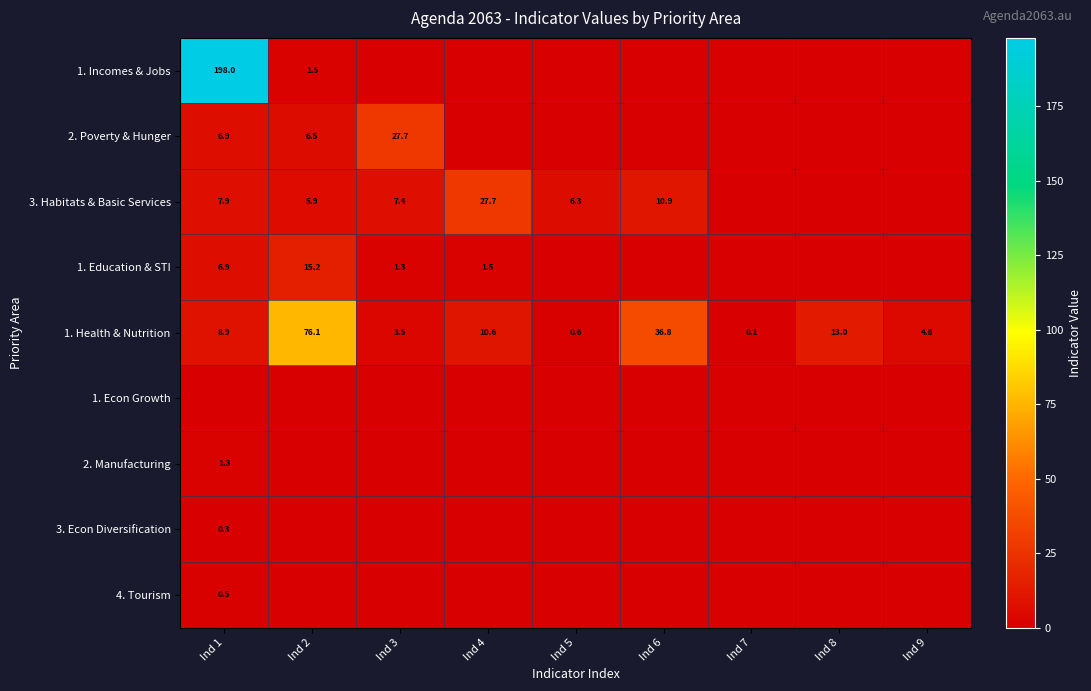

What is the sum of all 1. Health & Nutrition values?

154.4